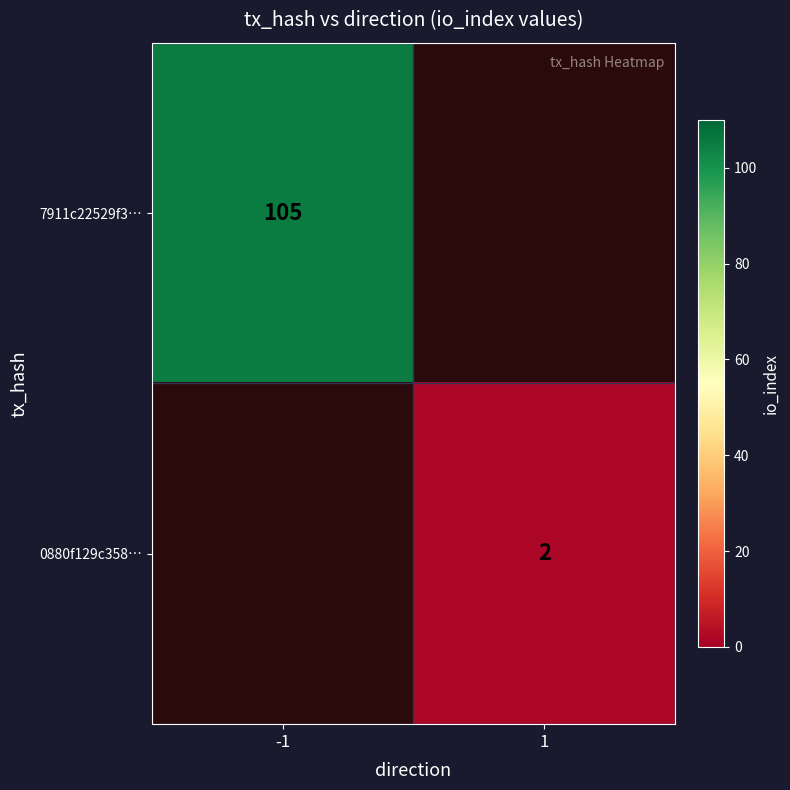

The value of 7911c22529f3… at -1 is 105. True or false?

True